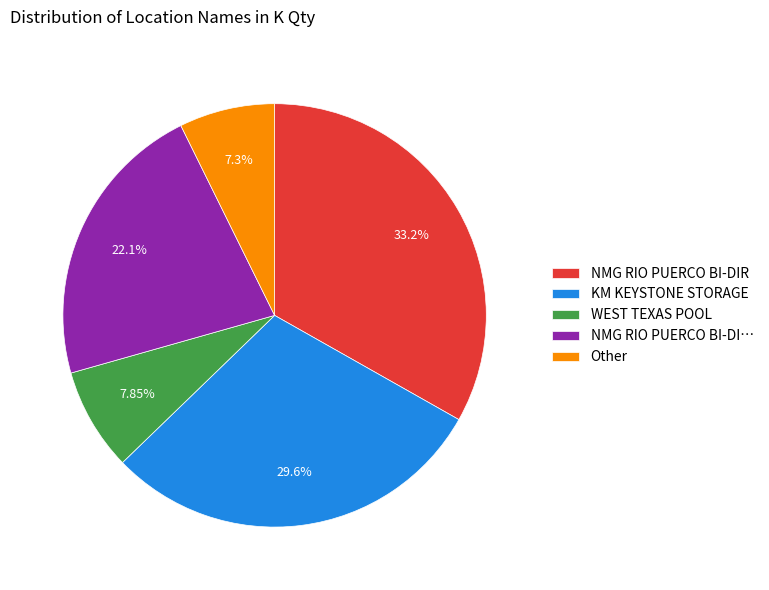

Count the number of slices in the pie.

5